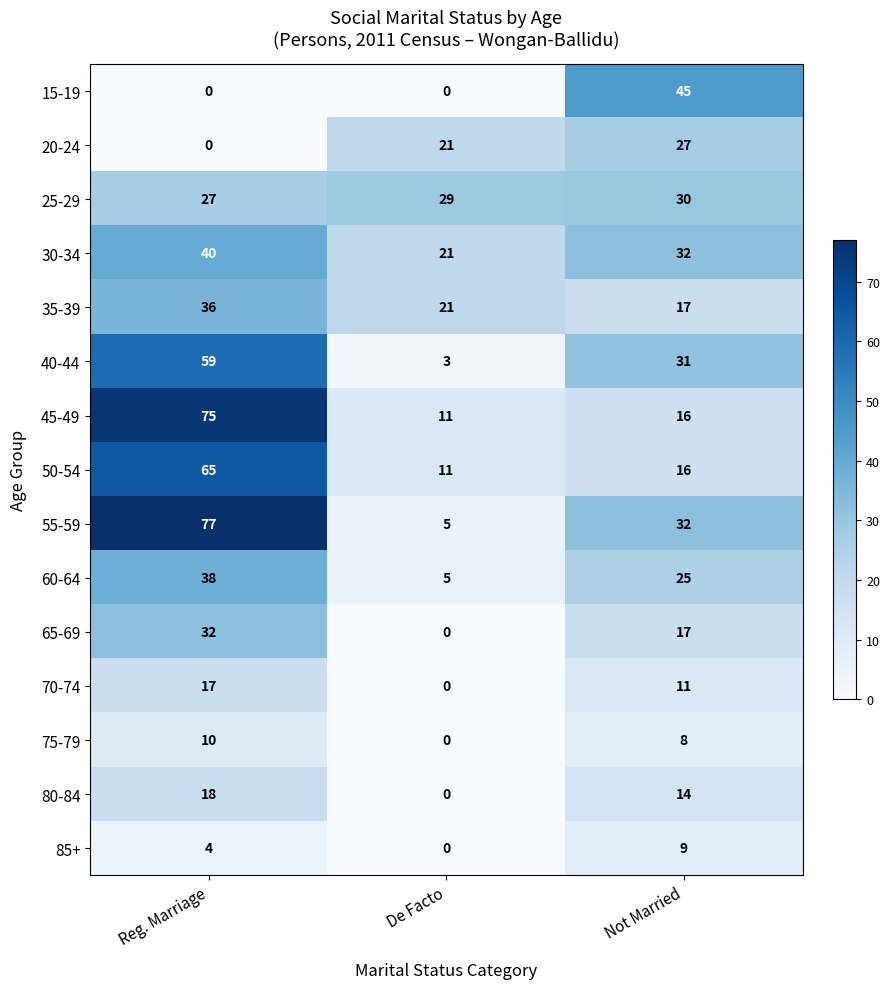

Is it true that 25-29 equals 14 at De Facto?

False